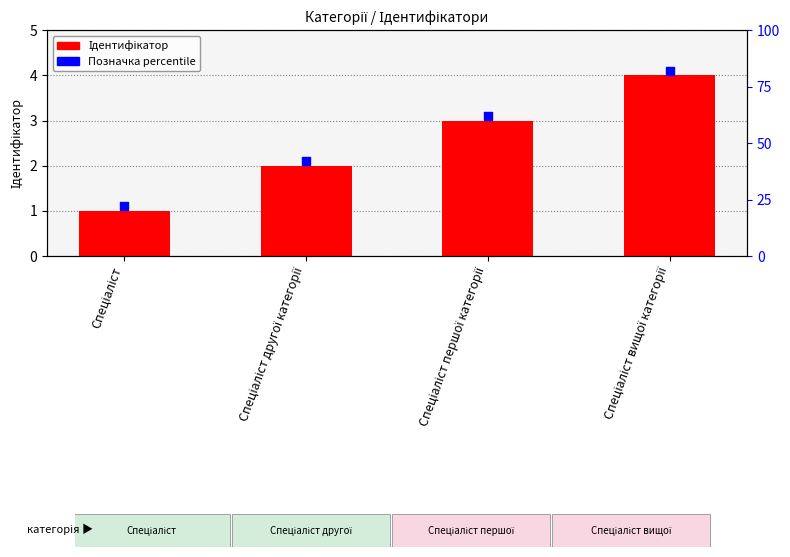

What are all the series names shown in the legend?

Ідентифікатор, Позначка percentile